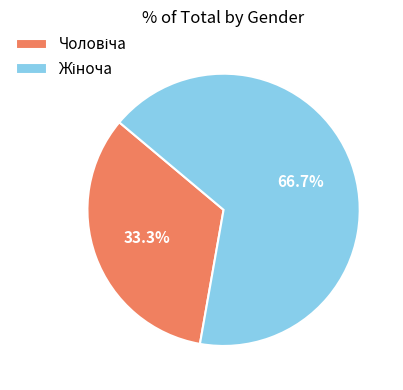

Is there a majority slice in this chart?

Yes